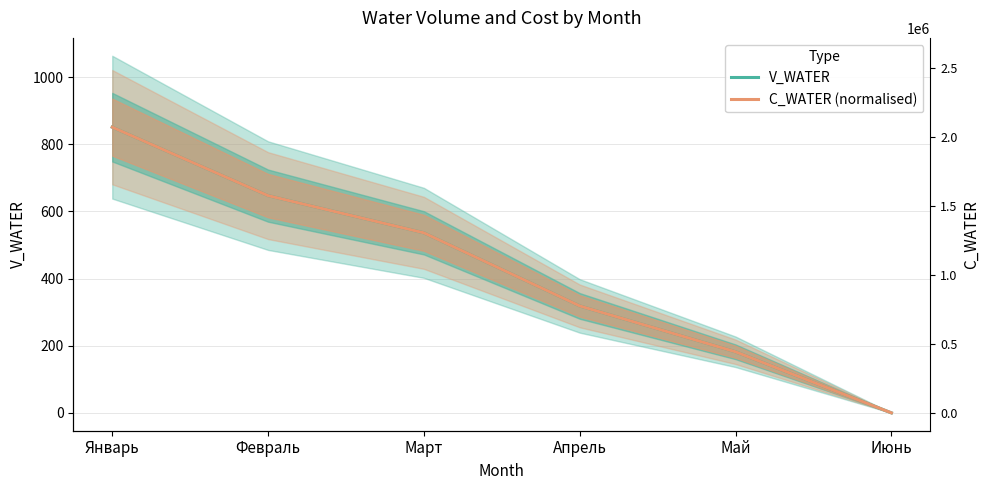

True or false: V_WATER has a value of 363.8 at Февраль.

False